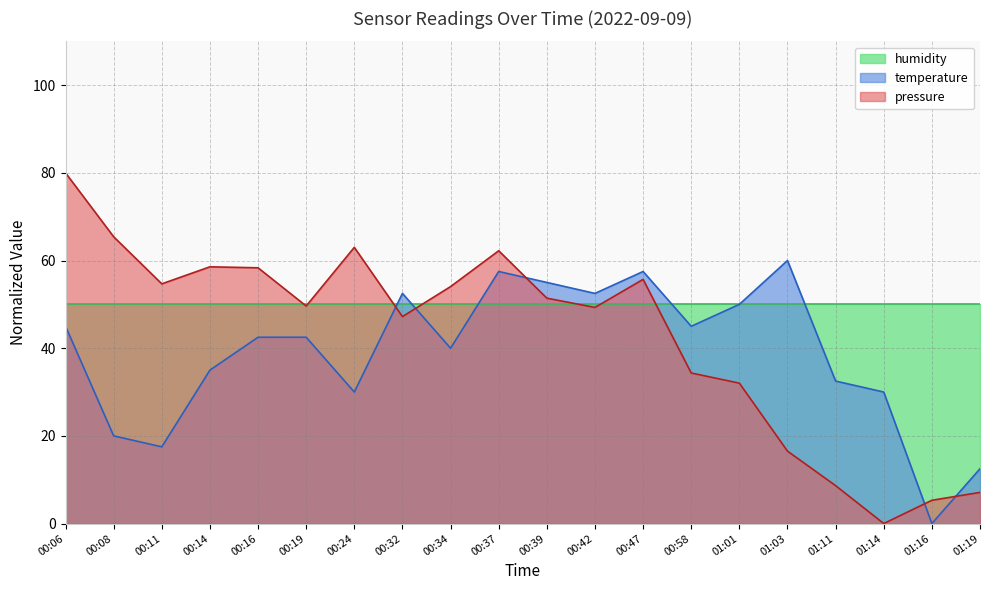

Which series has the widest spread of values?

pressure